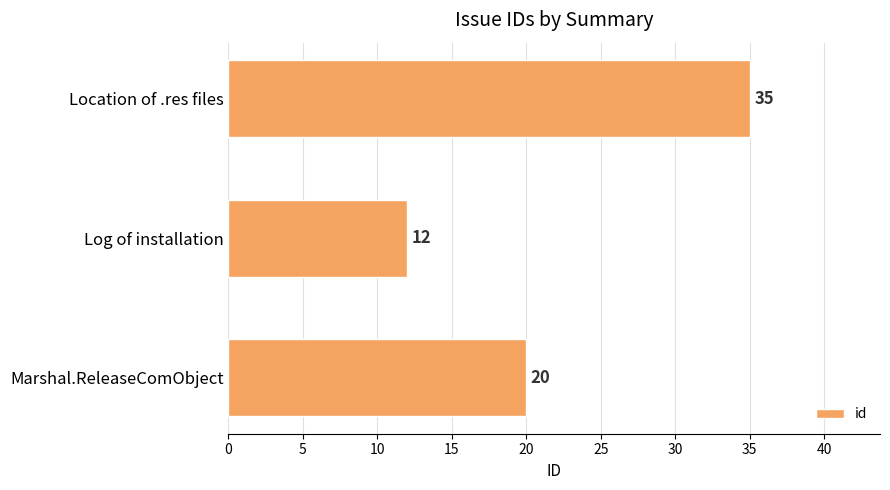

Rank the categories by value from lowest to highest.

Log of installation, Marshal.ReleaseComObject, Location of .res files